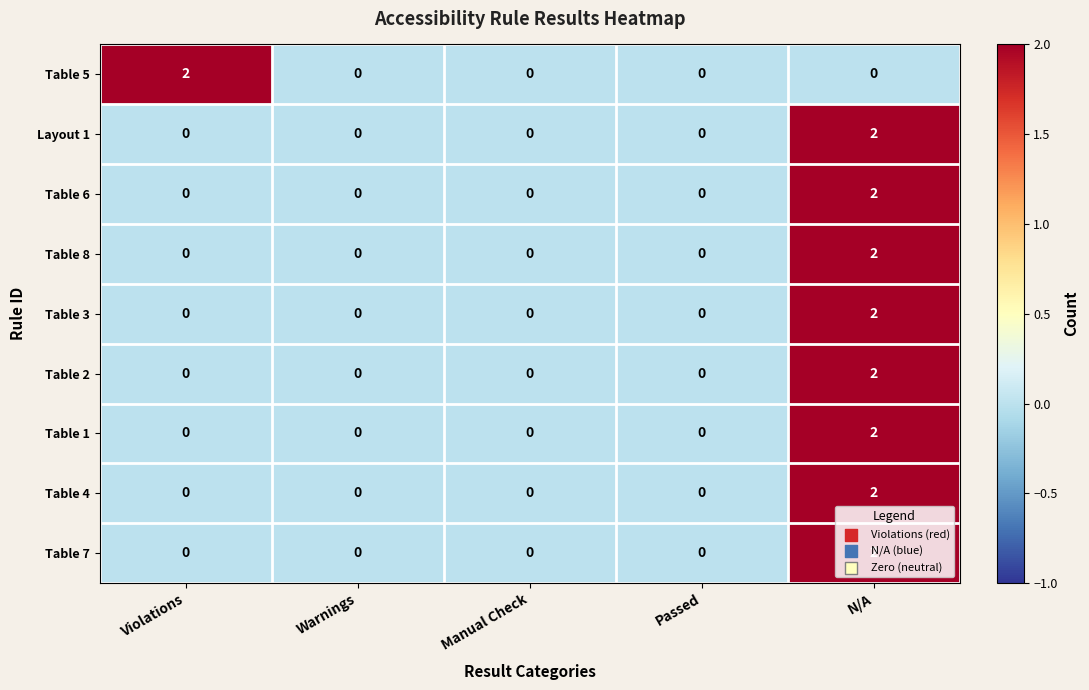

Which series changed the most between Violations and Manual Check?

Table 5